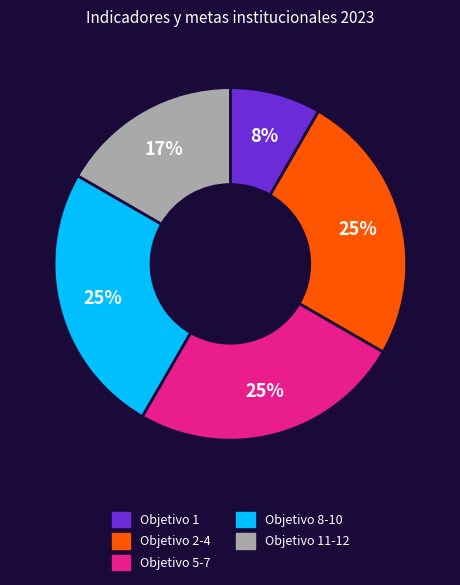

Do Objetivo 1 and Objetivo 8-10 together represent more than half of the pie?

No